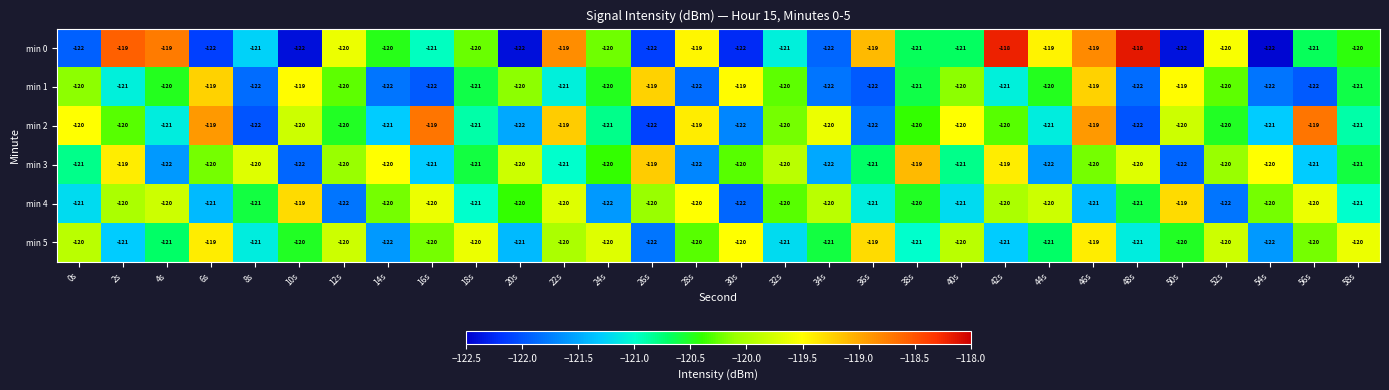

At how many categories does at least one series exceed -121?

30